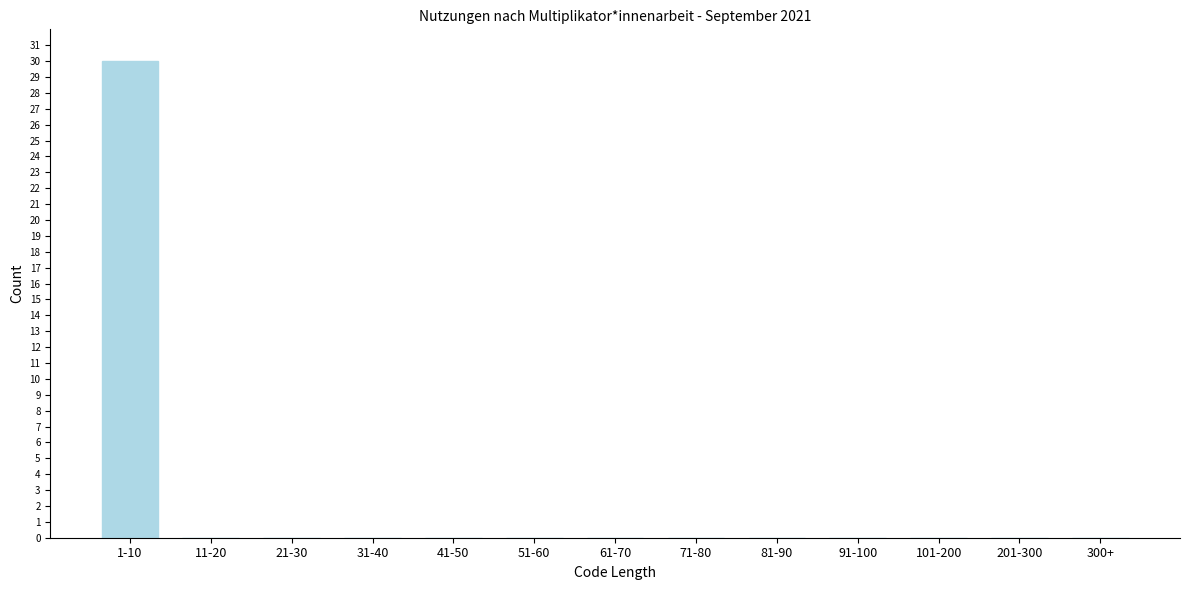

Reading left to right, list all the values displayed in this chart.

1-10=30	11-20=0	21-30=0	31-40=0	41-50=0	51-60=0	61-70=0	71-80=0	81-90=0	91-100=0	101-200=0	201-300=0	300+=0